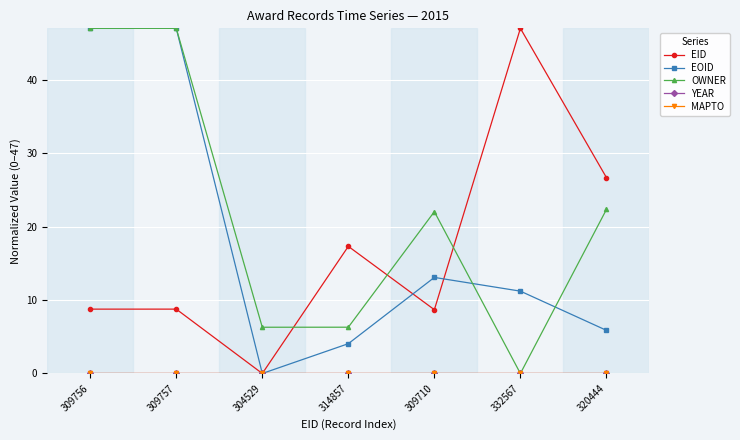

Is this an area chart (filled region under the line)?

No